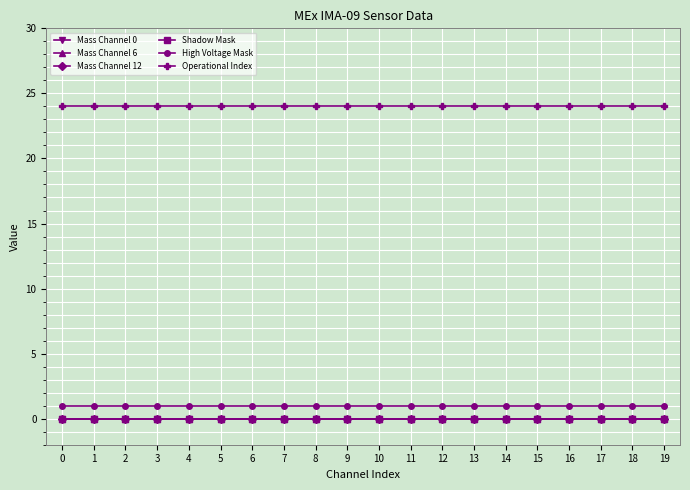

True or false: High Voltage Mask and Mass Channel 0 intersect in this chart.

False